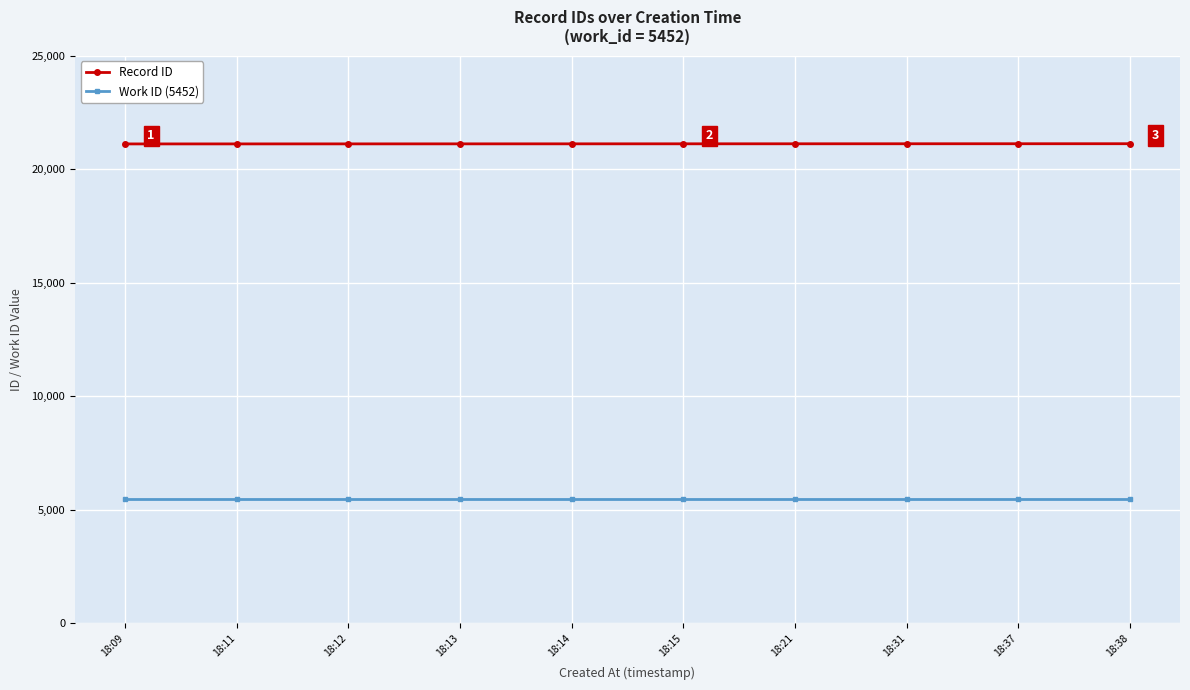

True or false: Work ID (5452) and Record ID cross at least once.

False